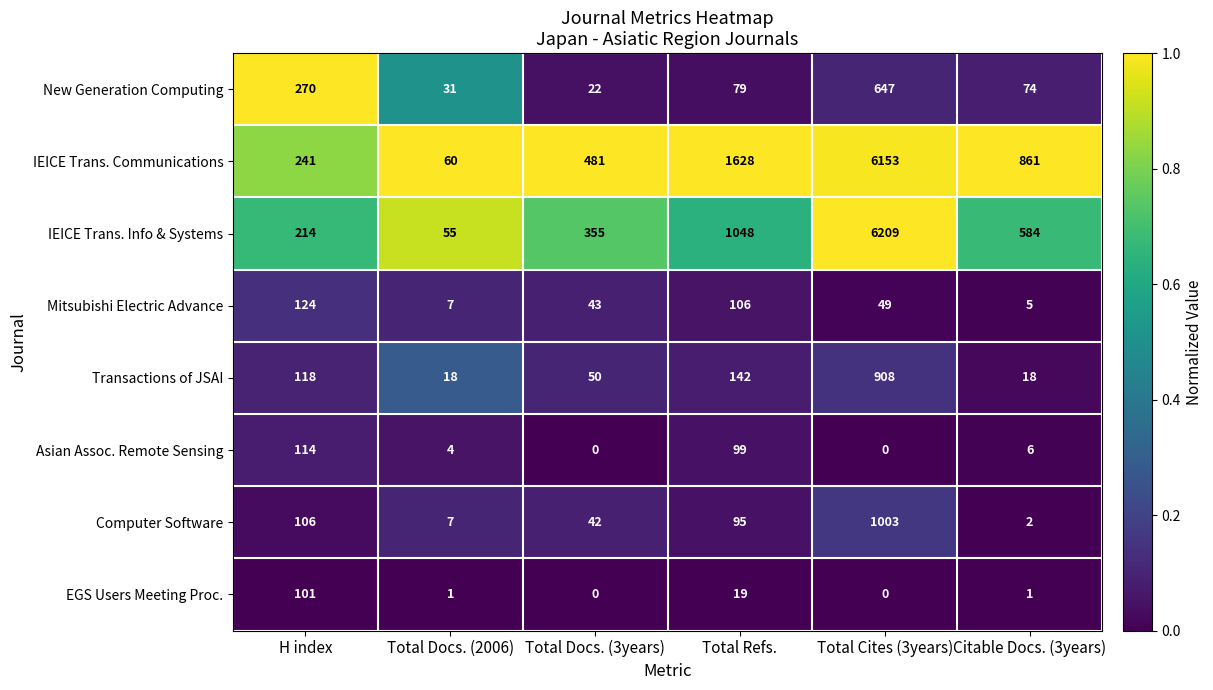

At which category is the sum across all series the highest?

Total Cites (3years)